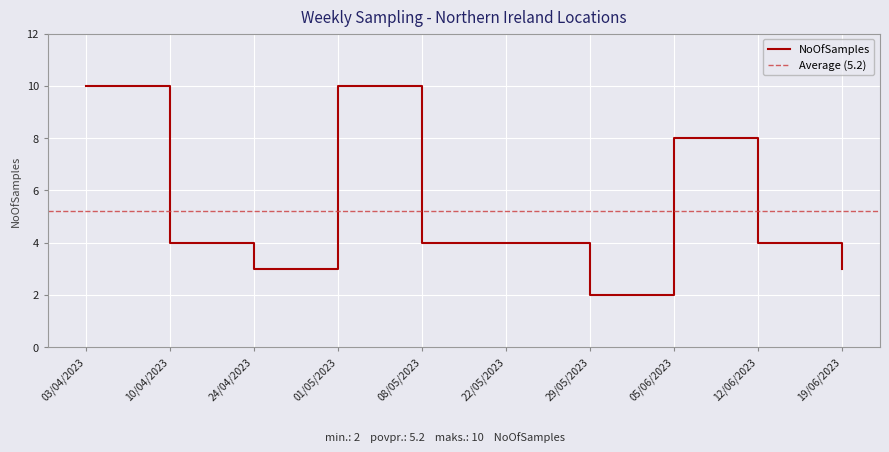

True or false: there are more than 2 points higher than both neighbors.

False